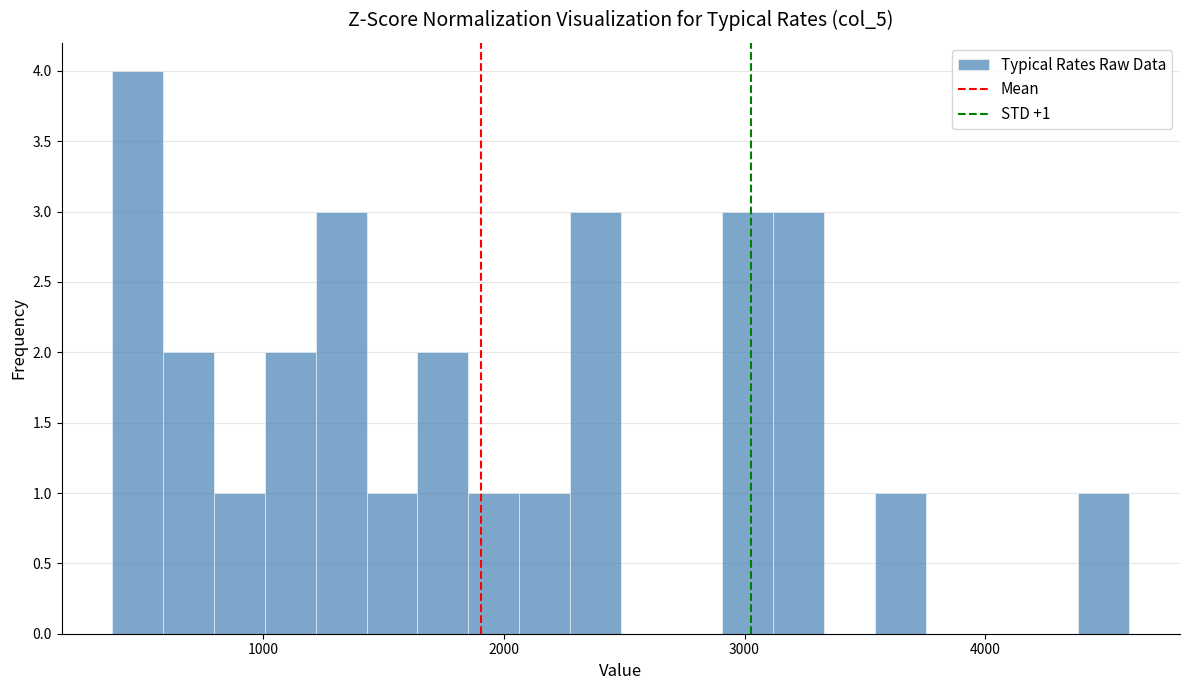

Read against the x-axis, roughly where is the centre of the tallest bar?

500